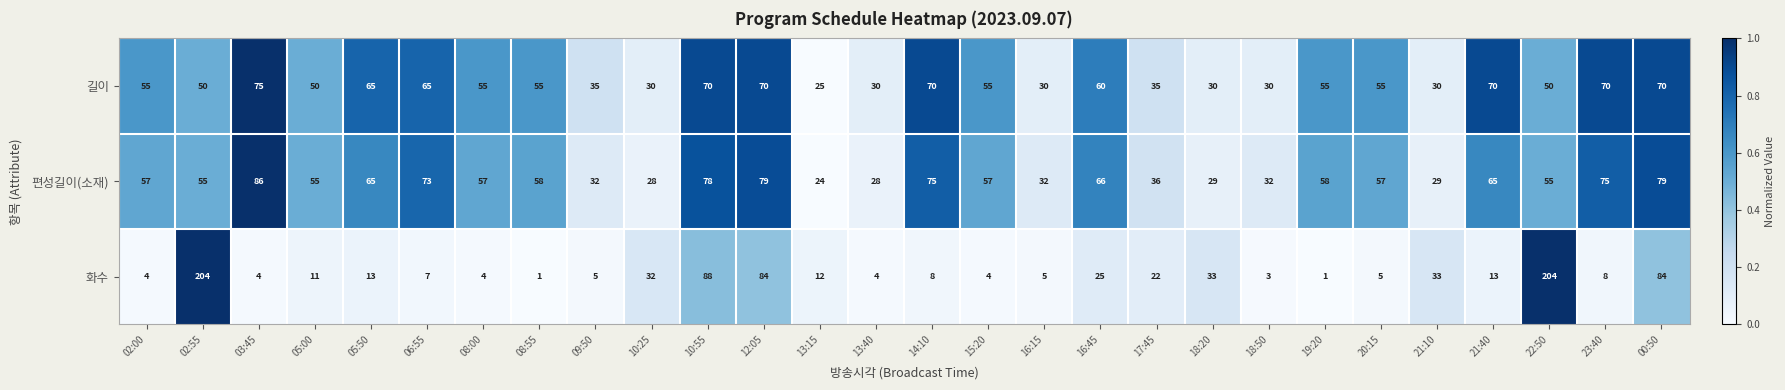

What is the difference between the maximum and minimum values in the 화수 series?

203